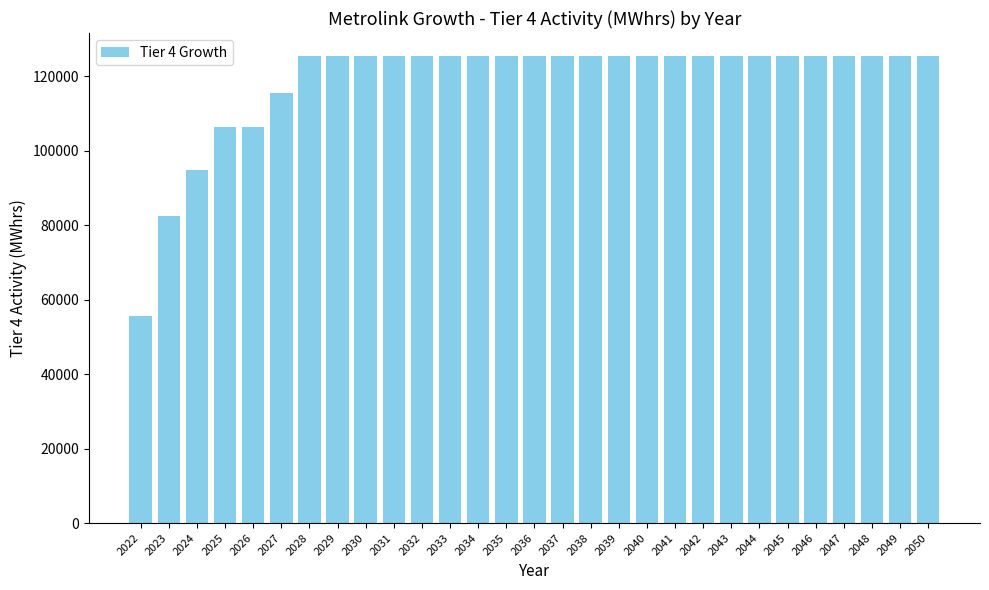

What is the change in value from 2026 to 2050?

+18964